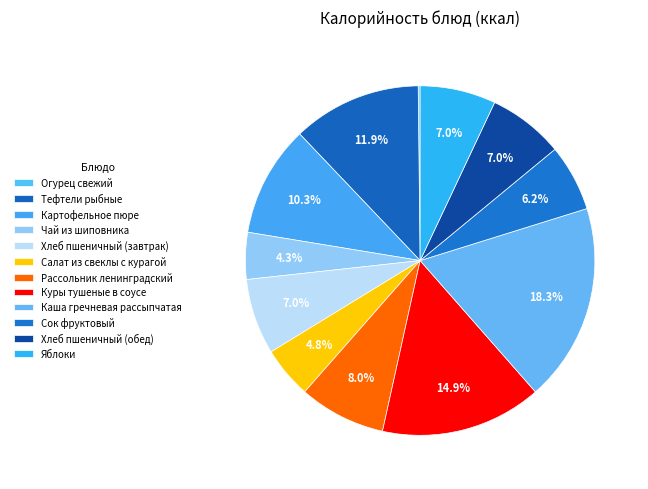

Does any single category account for the majority?

No